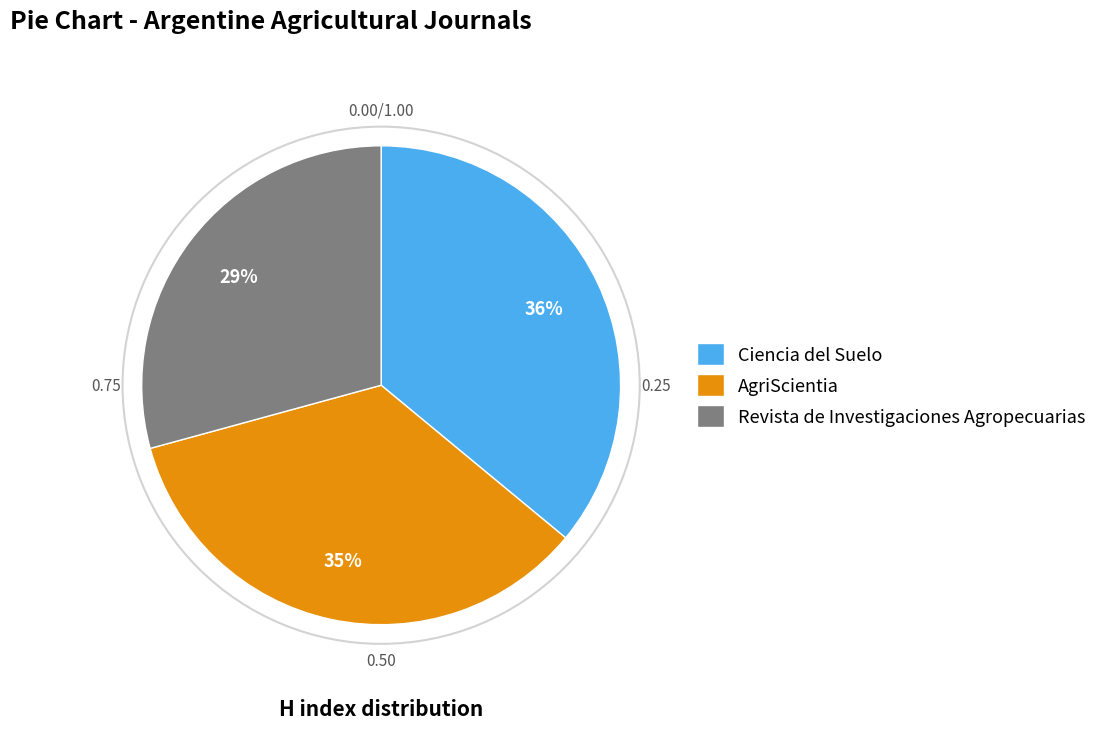

Is the sum of Revista de Investigaciones Agropecuarias and Ciencia del Suelo greater than half?

Yes